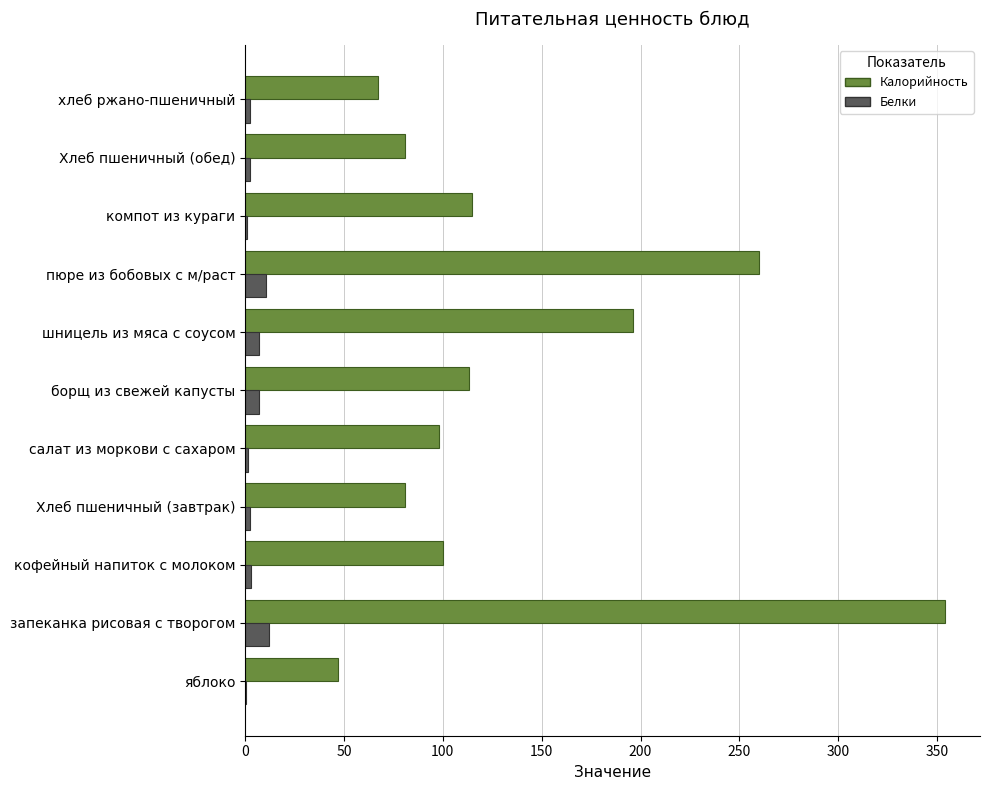

Is it true that Калорийность equals 167.4 at компот из кураги?

False